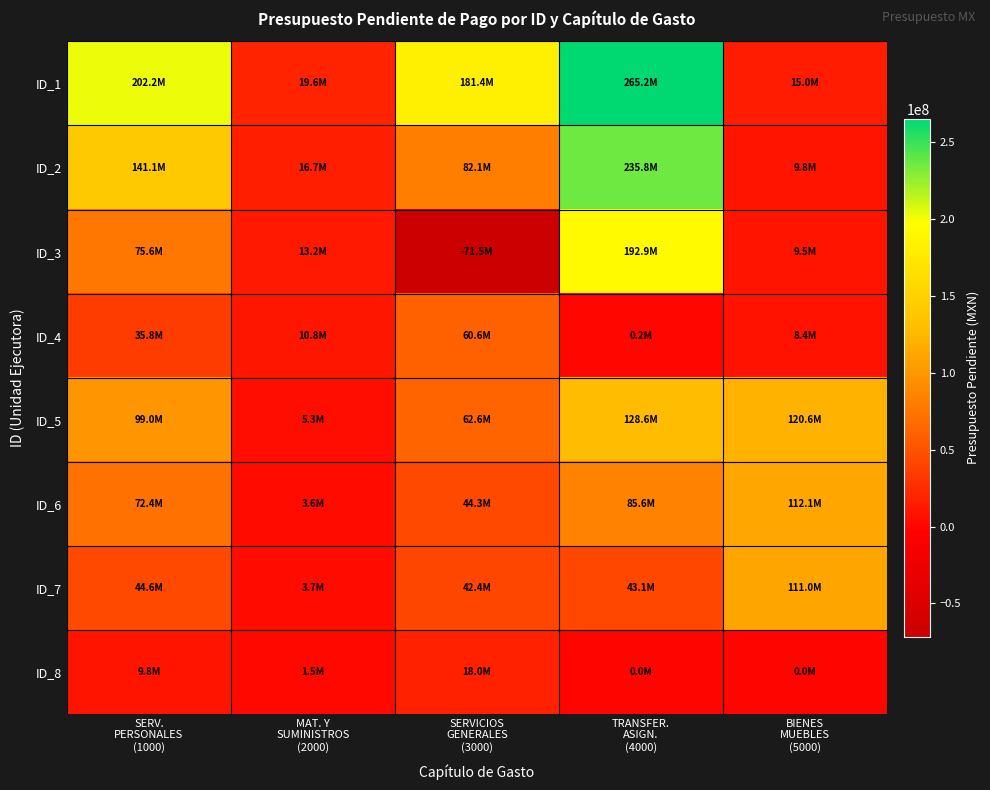

Reading left to right, what are all the values shown in this chart?

ID_1: SERV.
PERSONALES
(1000)=202227392.2	MAT. Y
SUMINISTROS
(2000)=19603238.1	SERVICIOS
GENERALES
(3000)=181444117.8	TRANSFER.
ASIGN.
(4000)=265217461.2	BIENES
MUEBLES
(5000)=14967091.2
ID_2: SERV.
PERSONALES
(1000)=141054179.3	MAT. Y
SUMINISTROS
(2000)=16674276.4	SERVICIOS
GENERALES
(3000)=82105090.2	TRANSFER.
ASIGN.
(4000)=235849806.9	BIENES
MUEBLES
(5000)=9793673.7
ID_3: SERV.
PERSONALES
(1000)=75607304.4	MAT. Y
SUMINISTROS
(2000)=13206718.0	SERVICIOS
GENERALES
(3000)=-71542808.3	TRANSFER.
ASIGN.
(4000)=192947760.8	BIENES
MUEBLES
(5000)=9460372.0
ID_4: SERV.
PERSONALES
(1000)=35753088.4	MAT. Y
SUMINISTROS
(2000)=10792444.7	SERVICIOS
GENERALES
(3000)=60585131.3	TRANSFER.
ASIGN.
(4000)=243274.5	BIENES
MUEBLES
(5000)=8427925.1
ID_5: SERV.
PERSONALES
(1000)=99035882.0	MAT. Y
SUMINISTROS
(2000)=5316635.1	SERVICIOS
GENERALES
(3000)=62617637.5	TRANSFER.
ASIGN.
(4000)=128623193.9	BIENES
MUEBLES
(5000)=120572989.5
ID_6: SERV.
PERSONALES
(1000)=72391933.4	MAT. Y
SUMINISTROS
(2000)=3573922.3	SERVICIOS
GENERALES
(3000)=44328789.0	TRANSFER.
ASIGN.
(4000)=85646642.8	BIENES
MUEBLES
(5000)=112071192.7
ID_7: SERV.
PERSONALES
(1000)=44562810.4	MAT. Y
SUMINISTROS
(2000)=3710673.6	SERVICIOS
GENERALES
(3000)=42400449.5	TRANSFER.
ASIGN.
(4000)=43082959.4	BIENES
MUEBLES
(5000)=110950800.4
ID_8: SERV.
PERSONALES
(1000)=9751131.7	MAT. Y
SUMINISTROS
(2000)=1533817.1	SERVICIOS
GENERALES
(3000)=17959871.2	TRANSFER.
ASIGN.
(4000)=0.0	BIENES
MUEBLES
(5000)=0.0